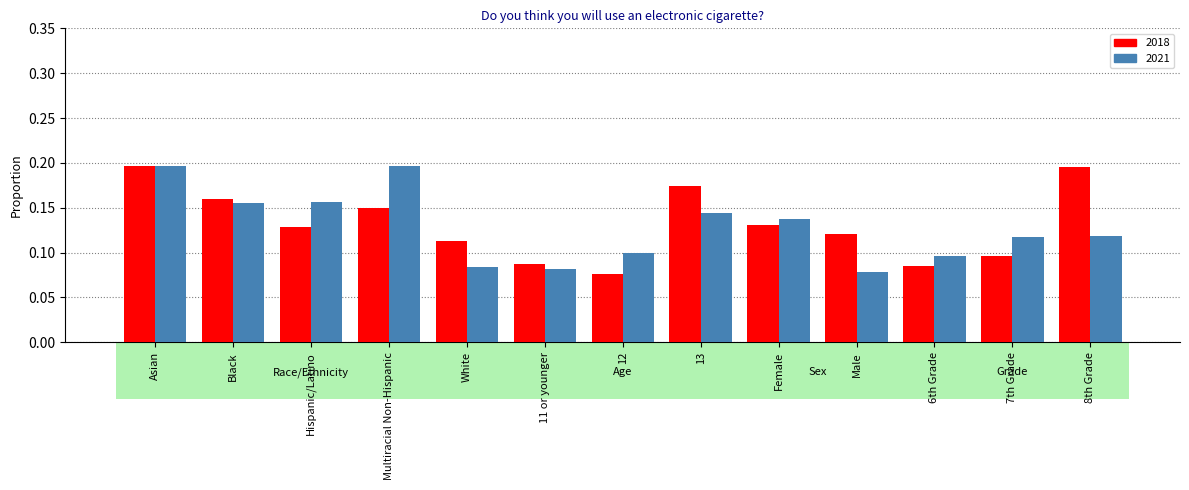

Between Asian and Hispanic/Latino, which series saw the biggest shift?

2018